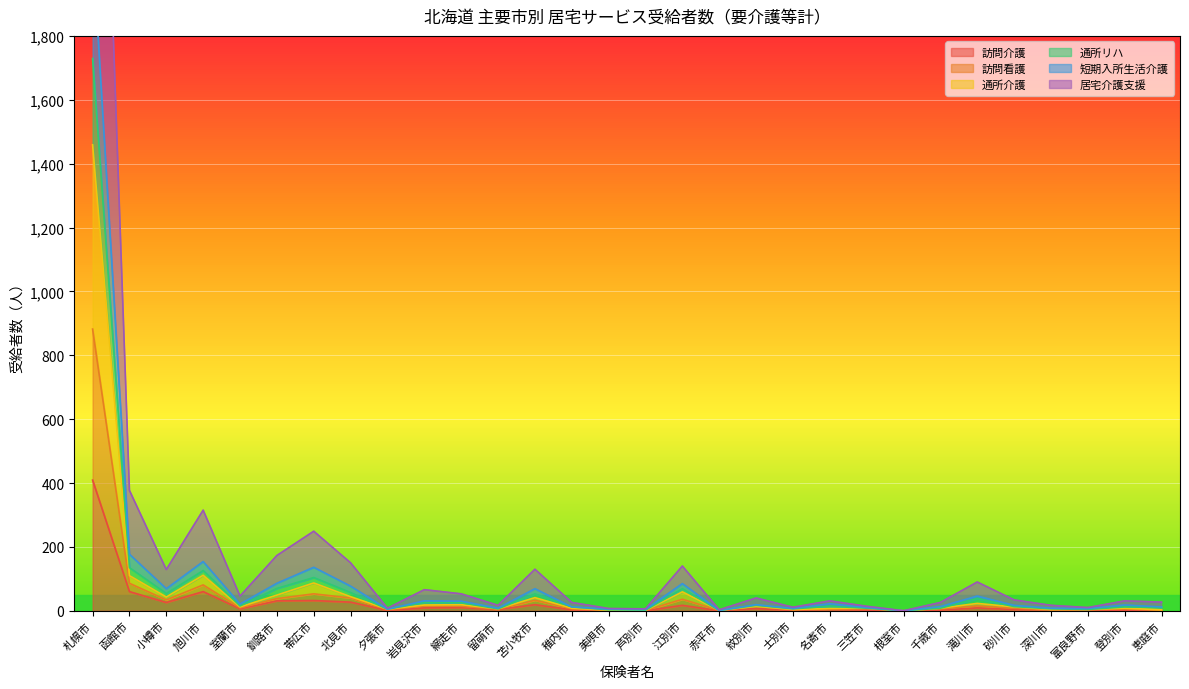

How many lines are shown in the chart?

6